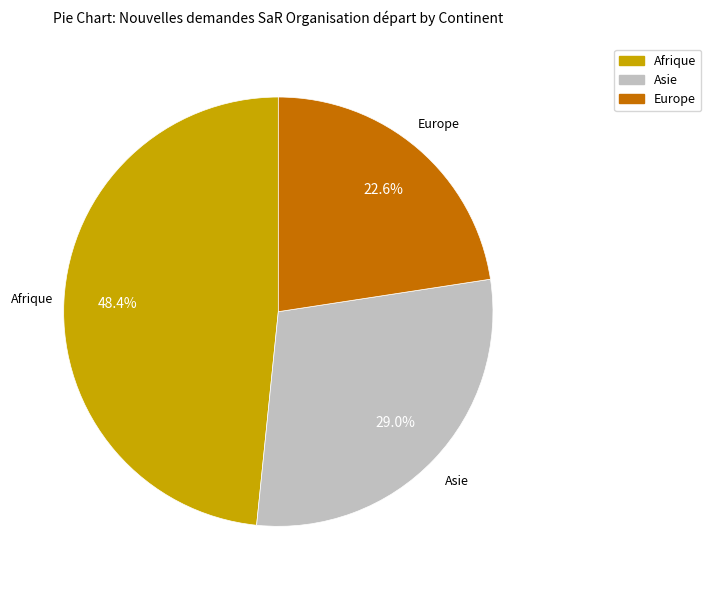

What is the smallest slice in the pie chart?

Europe